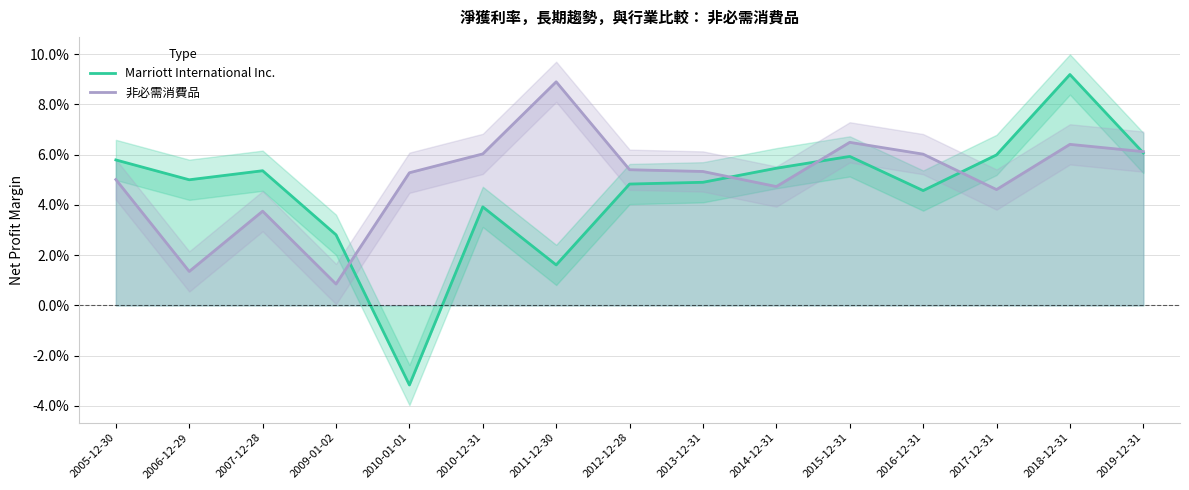

Is the value of Marriott International Inc. at 2014-12-31 greater than the value of 非必需消費品 at 2007-12-28?

Yes